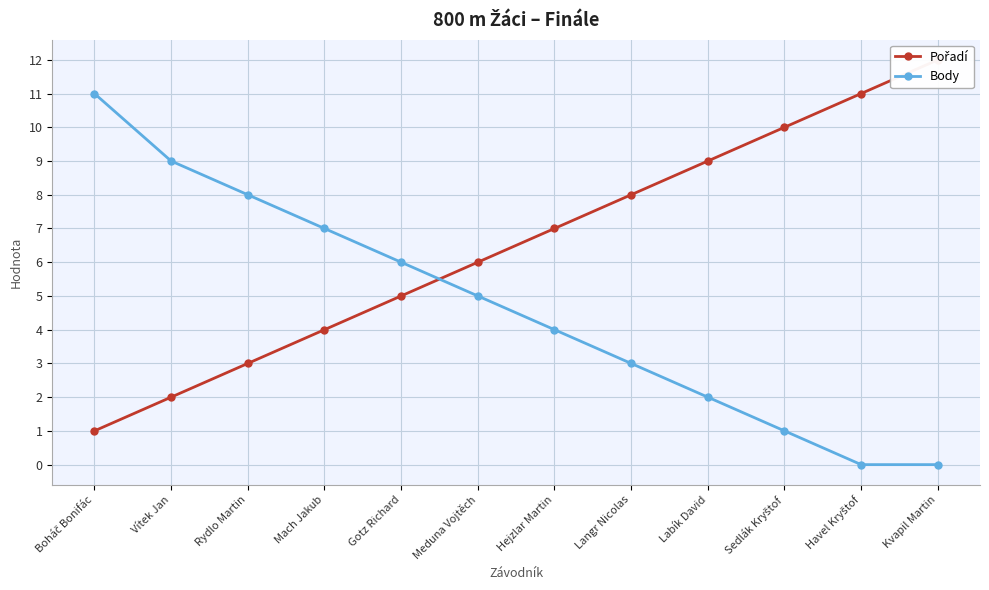

What are all the series names shown in the legend?

Pořadí, Body